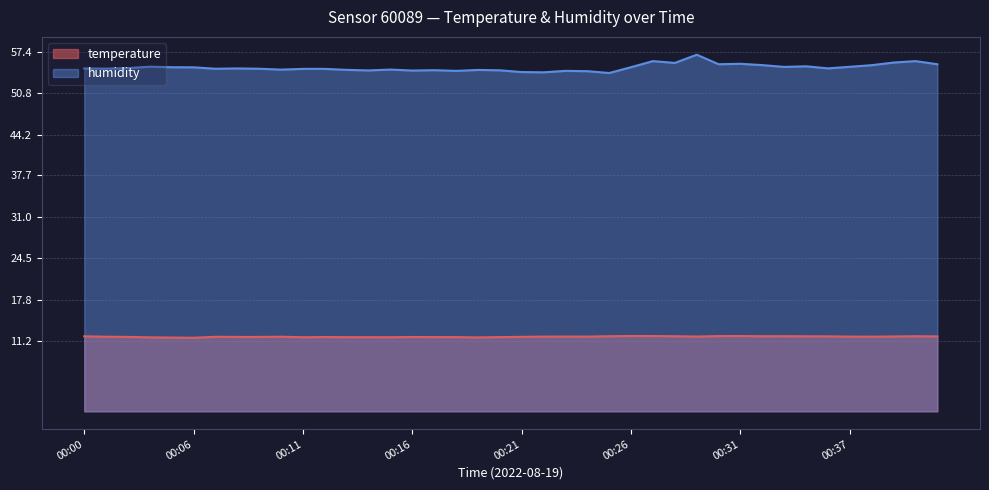

The humidity series shows 54.7 at 00:07. True or false?

True